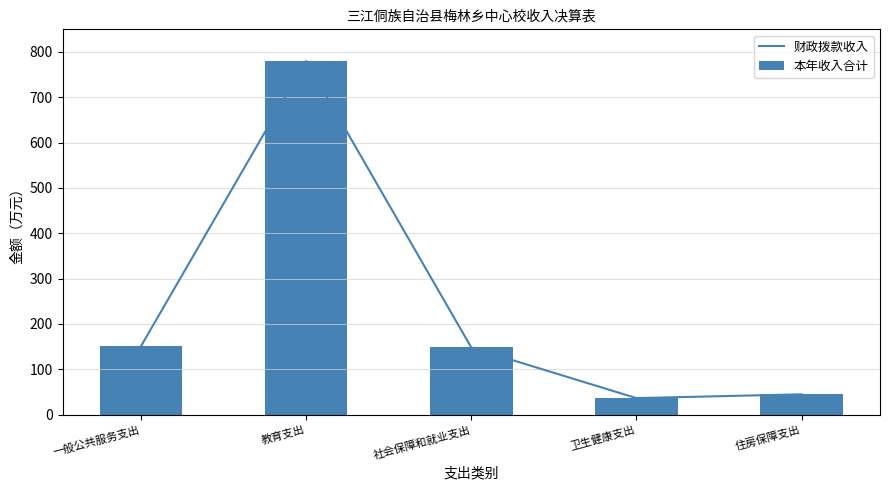

The 财政拨款收入 series shows 150.9 at 一般公共服务支出. True or false?

True